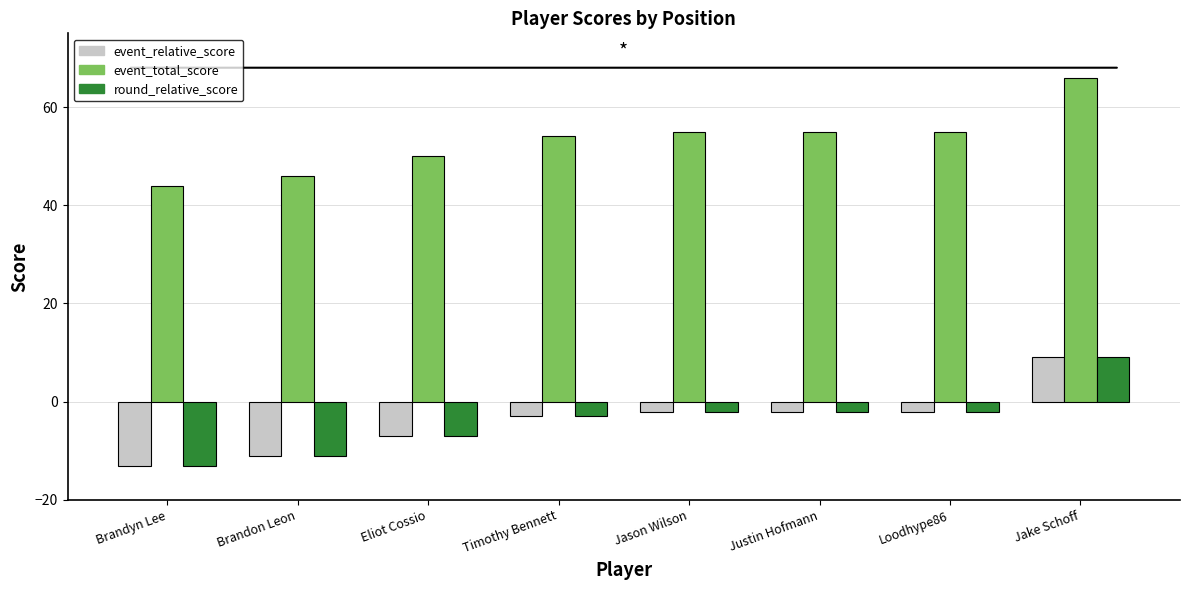

Read the event_relative_score value at Jake Schoff.

9